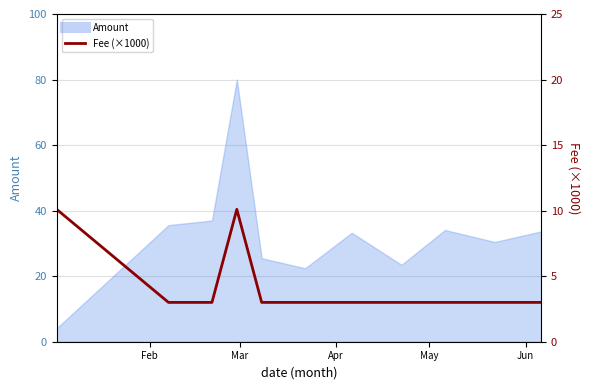

How many values exceed 3?

2